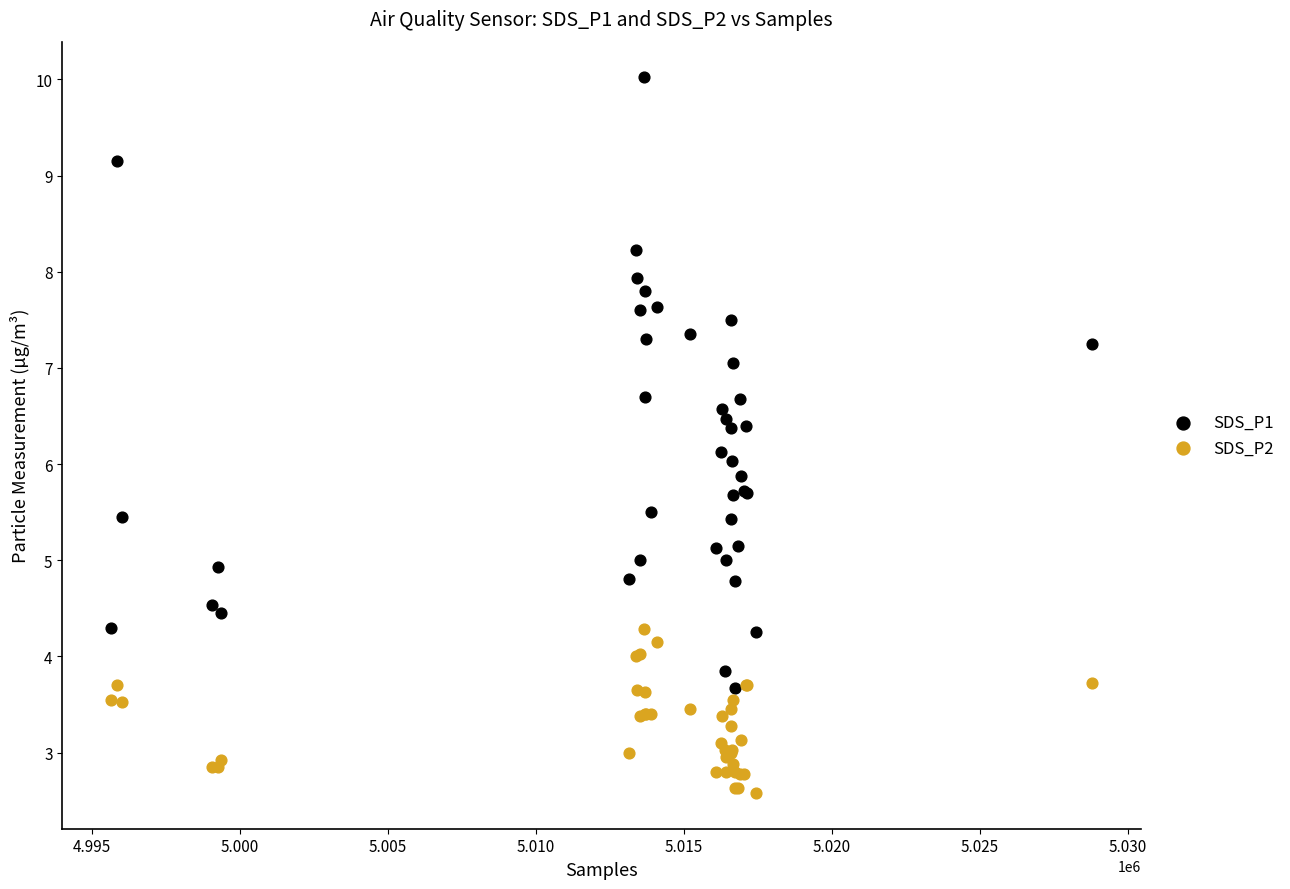

Which series reaches the minimum Y coordinate?

SDS_P2